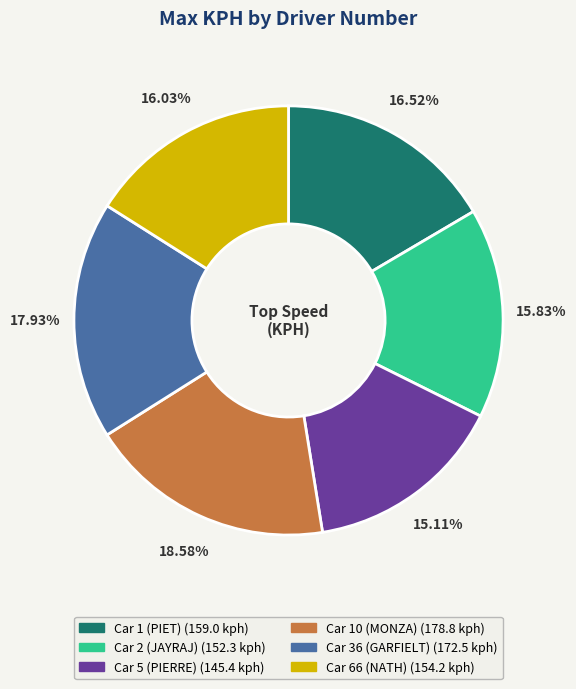

Is there a majority slice in this chart?

No